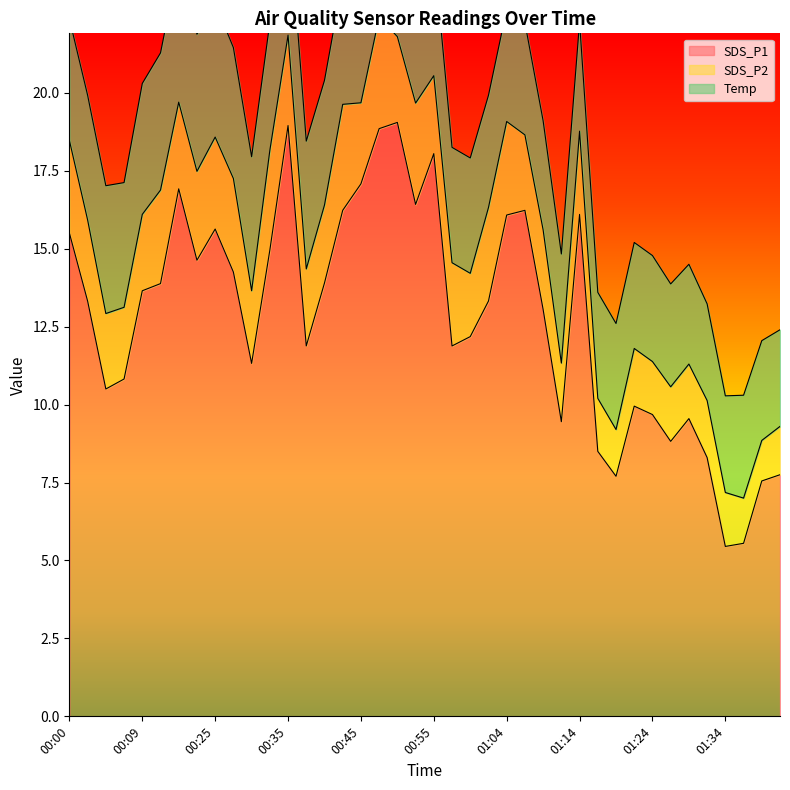

Reading right to left, what are all the values shown in this chart?

SDS_P1: 7.8	7.5	5.5	5.5	8.3	9.6	8.8	9.7	9.9	7.7	8.5	16.1	9.4	13.1	16.2	16.1	13.3	12.2	11.9	18.1	16.4	19.1	18.9	17.1	16.2	13.9	11.9	18.9	14.9	11.3	14.2	15.6	14.6	16.9	13.9	13.7	10.8	10.5	13.3	15.5
SDS_P2: 1.6	1.3	1.4	1.7	1.8	1.8	1.8	1.7	1.9	1.5	1.7	2.7	1.9	2.5	2.4	3.0	3.0	2.0	2.7	2.5	3.2	2.8	3.6	2.6	3.4	2.5	2.5	2.9	3.2	2.3	3.0	3.0	2.9	2.8	3.0	2.5	2.3	2.4	2.6	3.0
Temp: 3.1	3.2	3.3	3.1	3.1	3.2	3.3	3.4	3.4	3.4	3.4	3.5	3.5	3.5	3.6	3.6	3.6	3.7	3.7	4.0	3.8	3.9	4.0	4.0	4.0	4.0	4.1	4.2	4.1	4.3	4.2	4.3	4.4	4.5	4.4	4.2	4.0	4.1	4.0	3.9